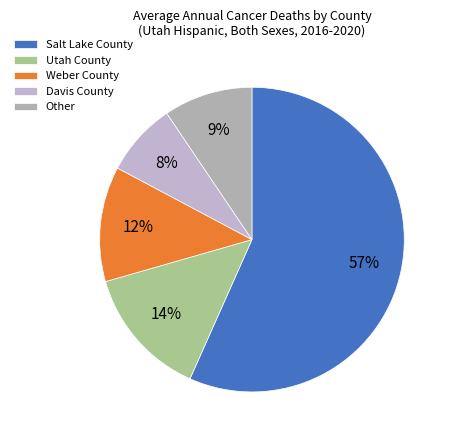

What is the ratio of the value at Davis County to the value at Salt Lake County?

0.1